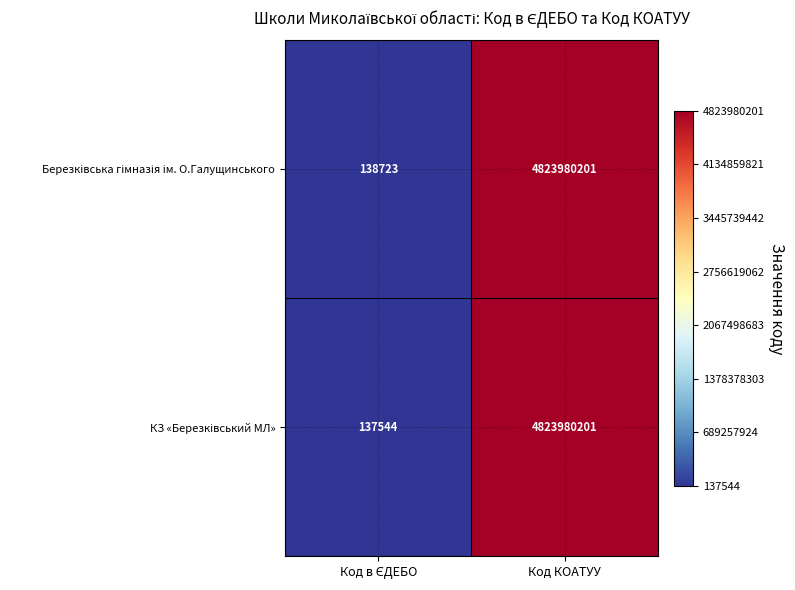

What is the maximum value shown in the chart?

4823980201